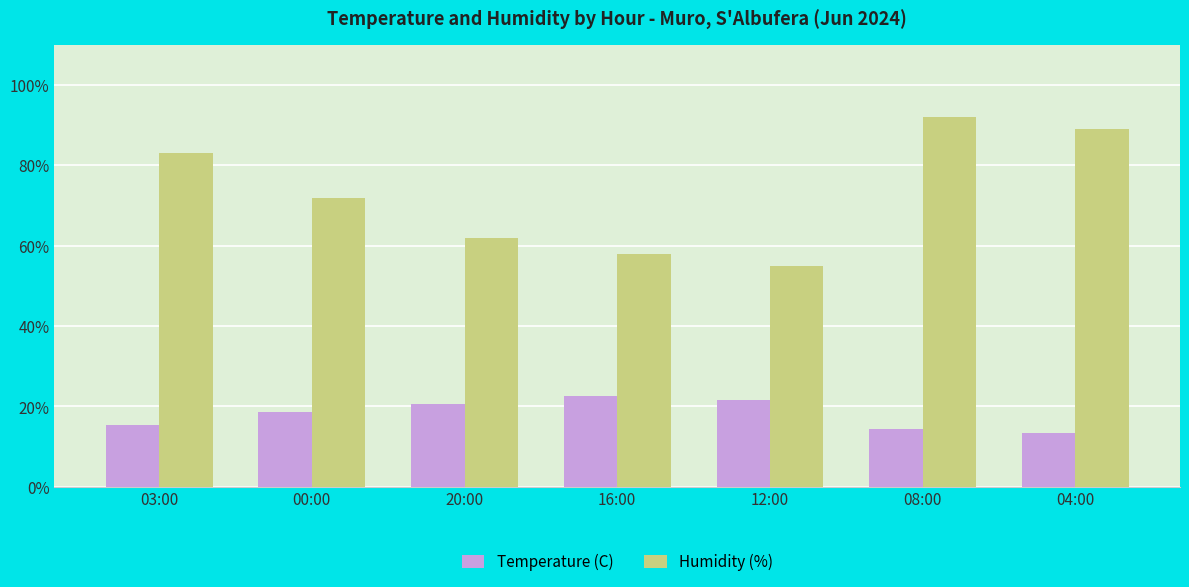

Which series changed the most between 00:00 and 20:00?

Humidity (%)